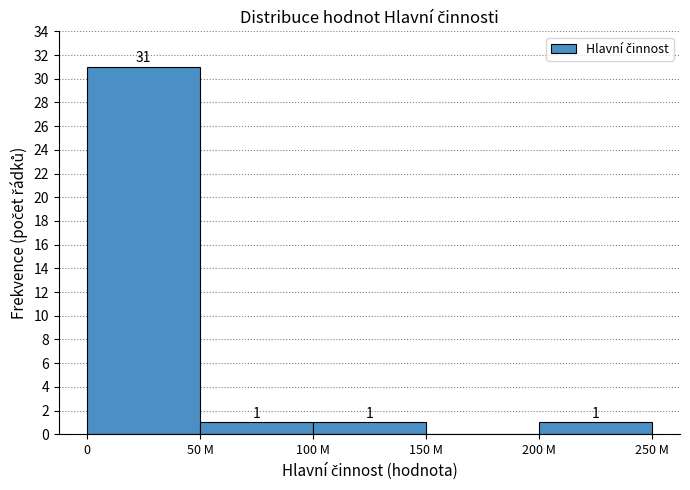

Reading right to left, list all the values displayed in this chart.

200 M=1	150 M=0	100 M=1	50 M=1	0=31